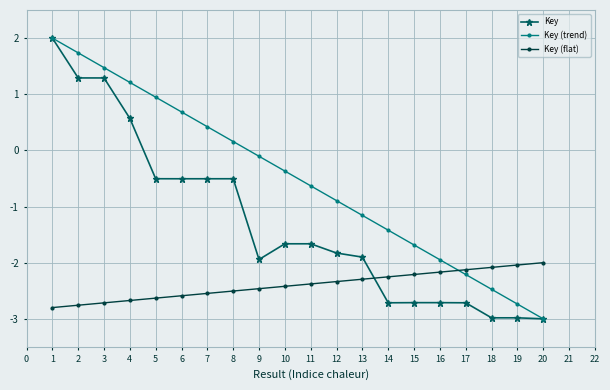

Is the value of Key at 6 greater than the value of Key (trend) at 2?

No